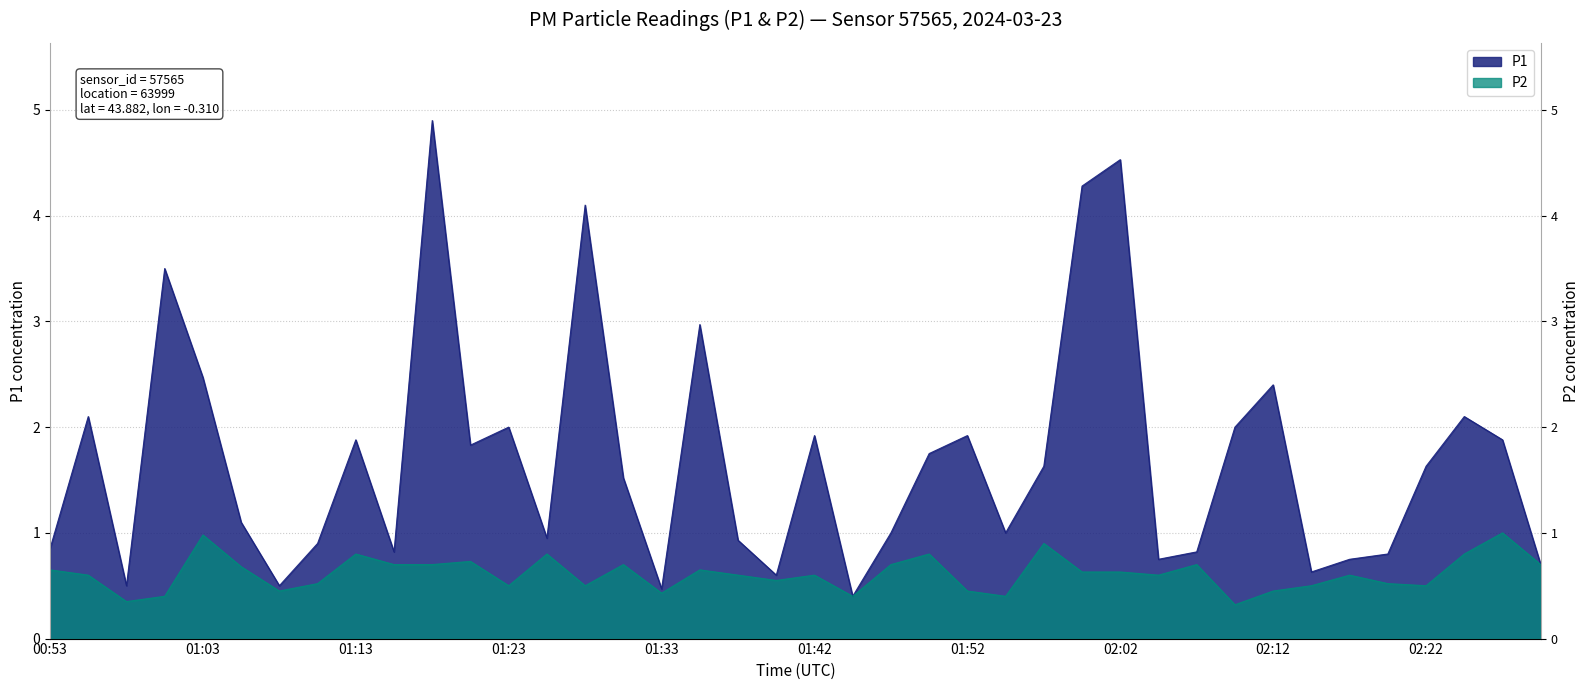

At which label does P1 reach its peak?

01:18